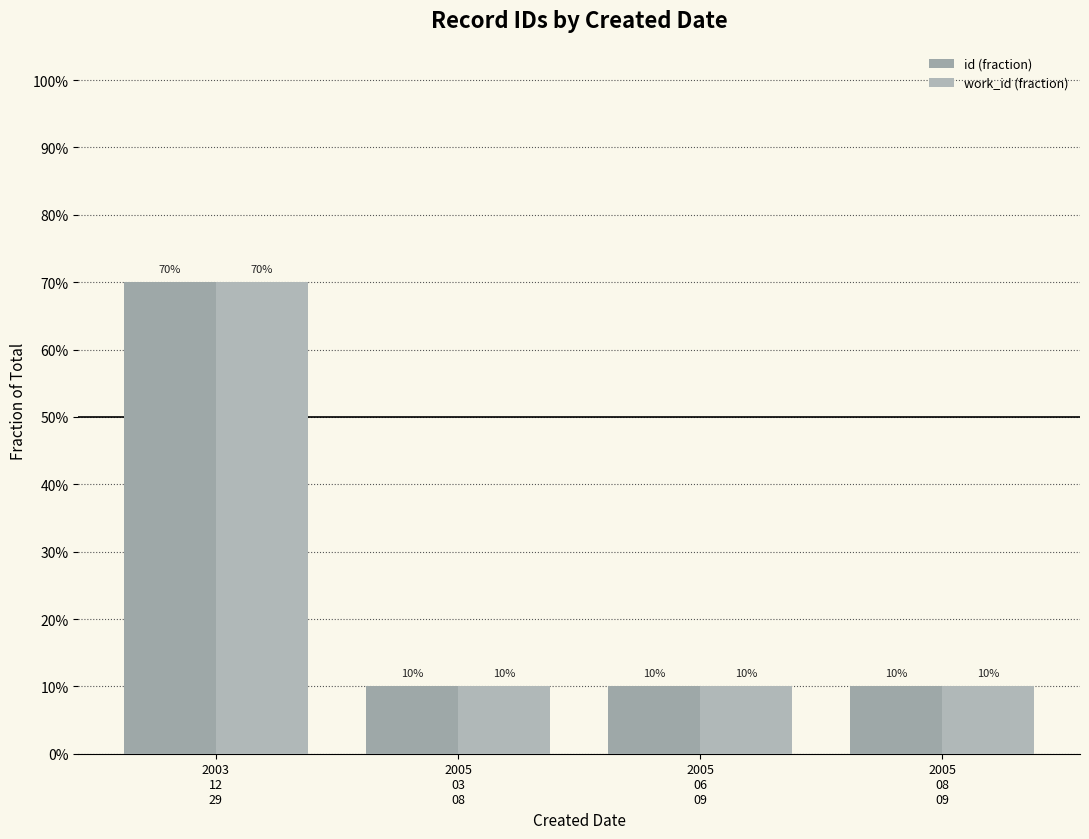

What is the label of the 4th bar from the right?

2003
12
29